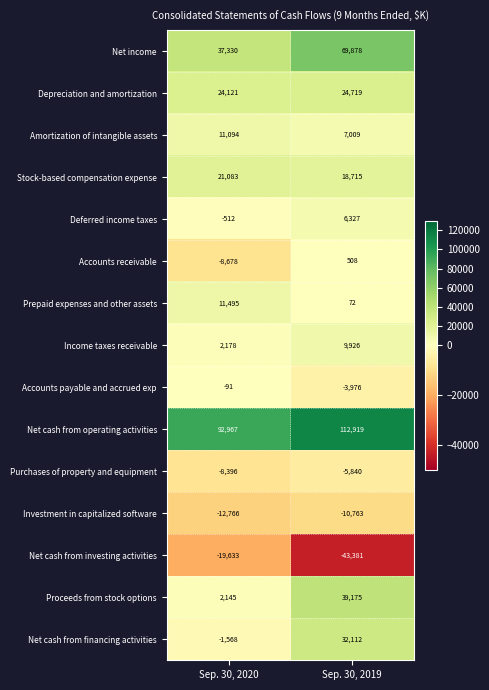

At which category is the sum across all series the highest?

Sep. 30, 2019